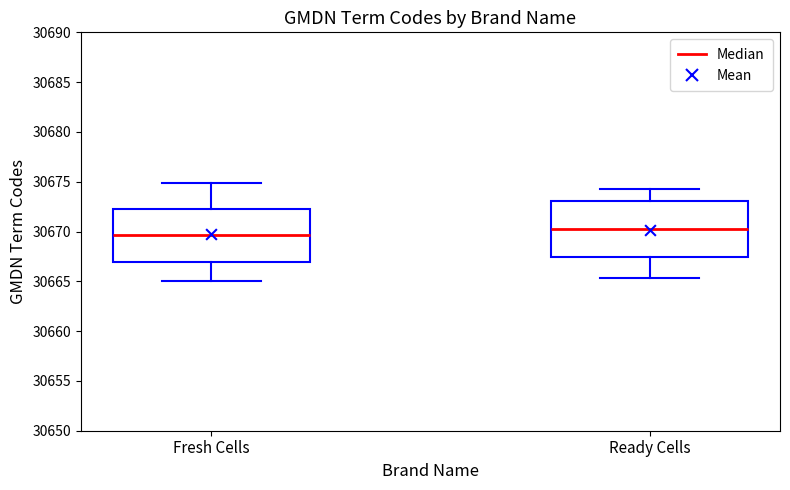

Which box has the highest median line?

Ready Cells